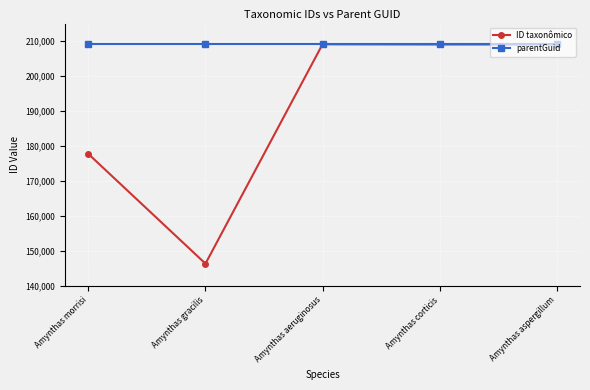

True or false: ID taxonômico has a value of 209066 at Amynthas aeruginosus.

True